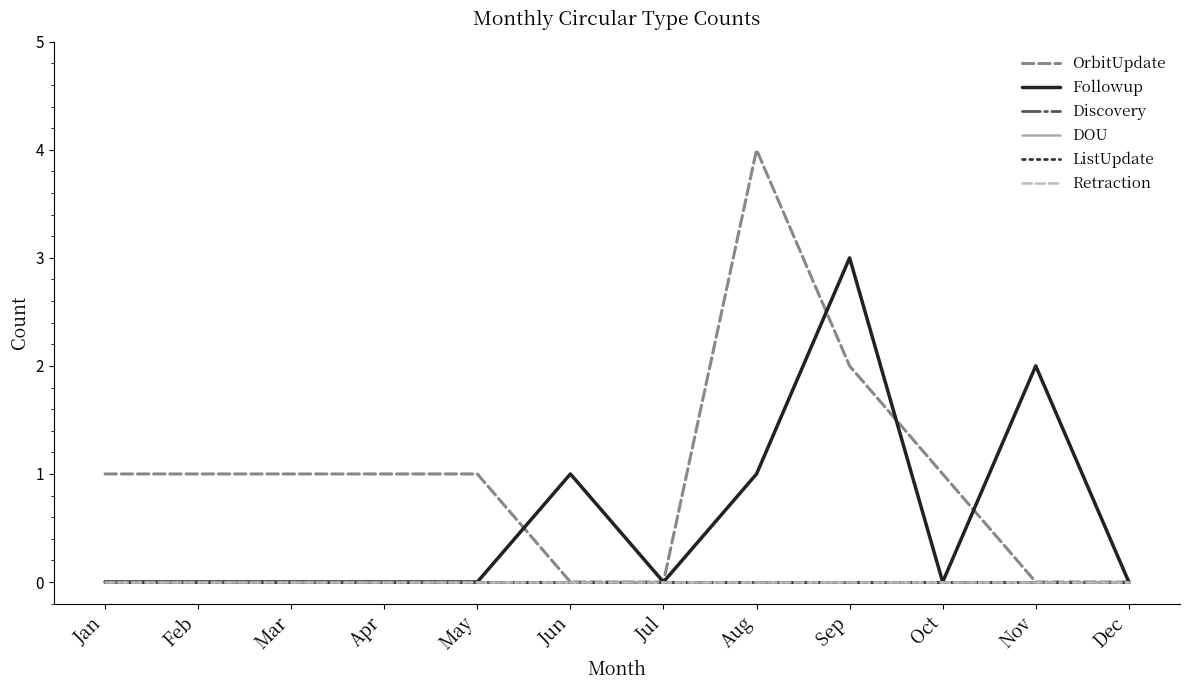

At how many categories does at least one series exceed 2?

2